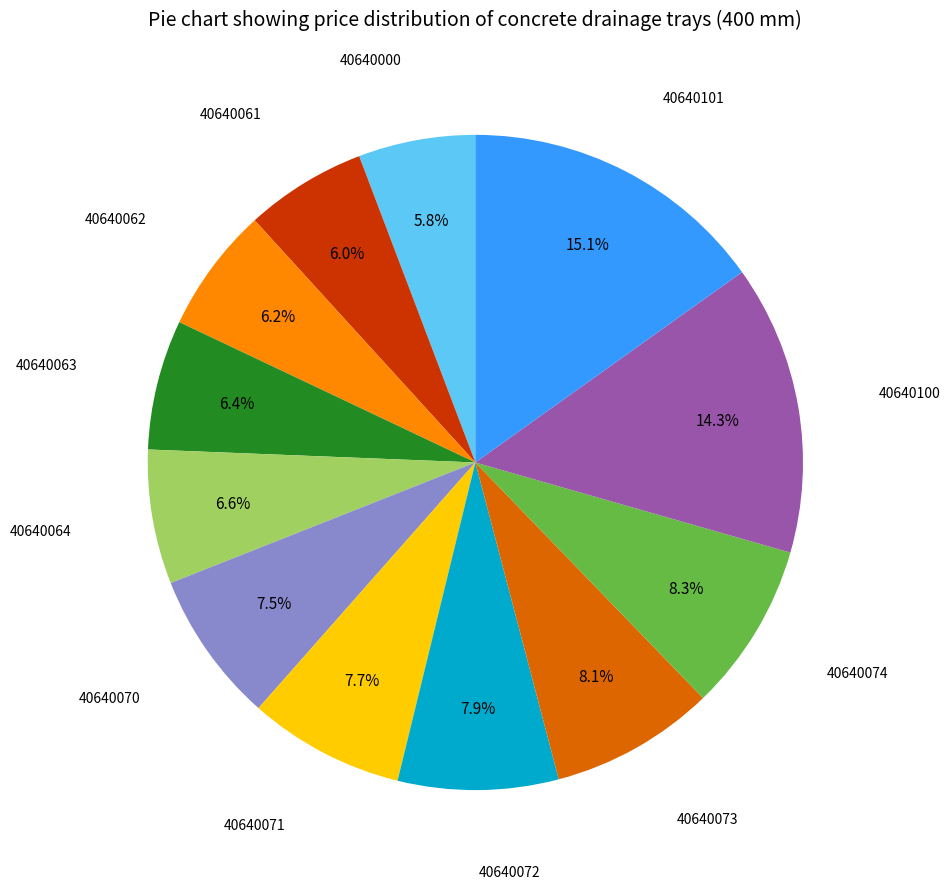

Combined, do 40640074 and 40640073 account for over 50%?

No